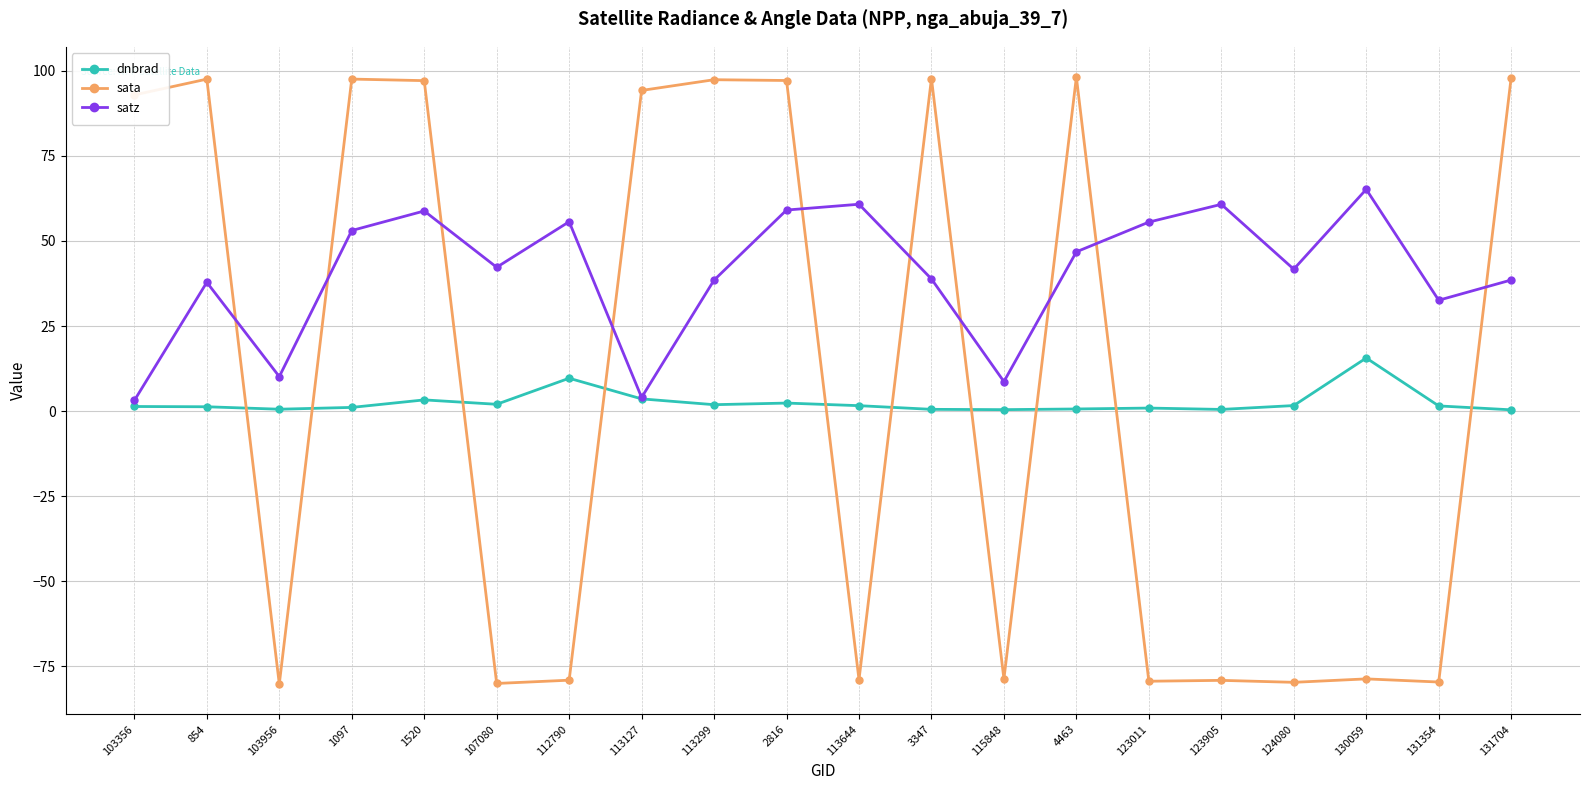

True or false: satz has a value of 67.9 at 854.

False